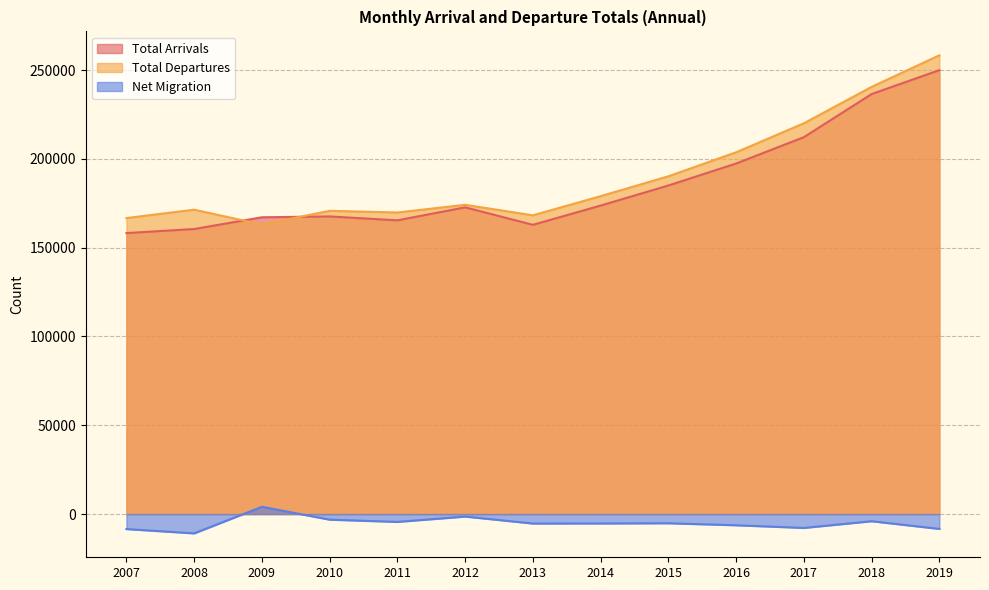

What value does the Total Departures series have at 2012?

174139